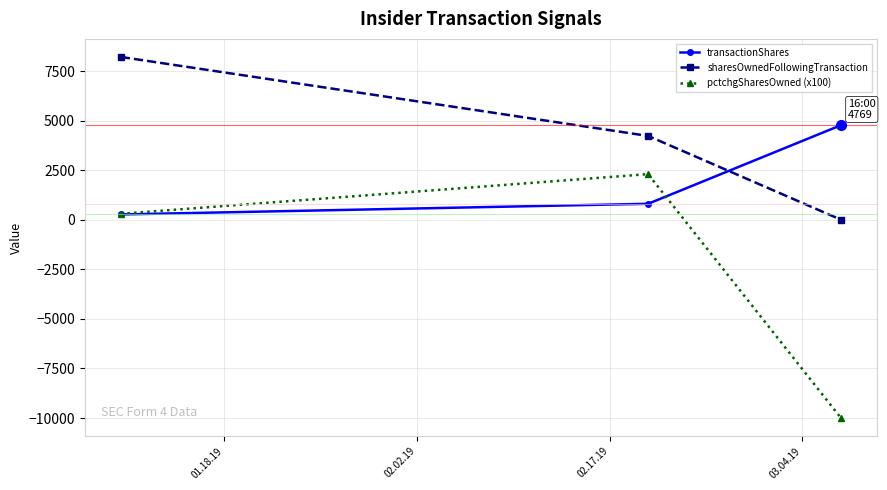

What is the difference between the maximum and minimum values in the transactionShares series?

4502